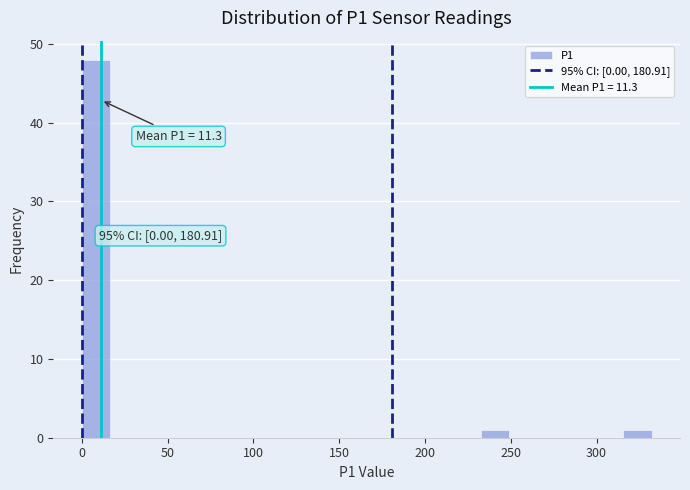

Read against the x-axis, roughly where is the centre of the tallest bar?

10